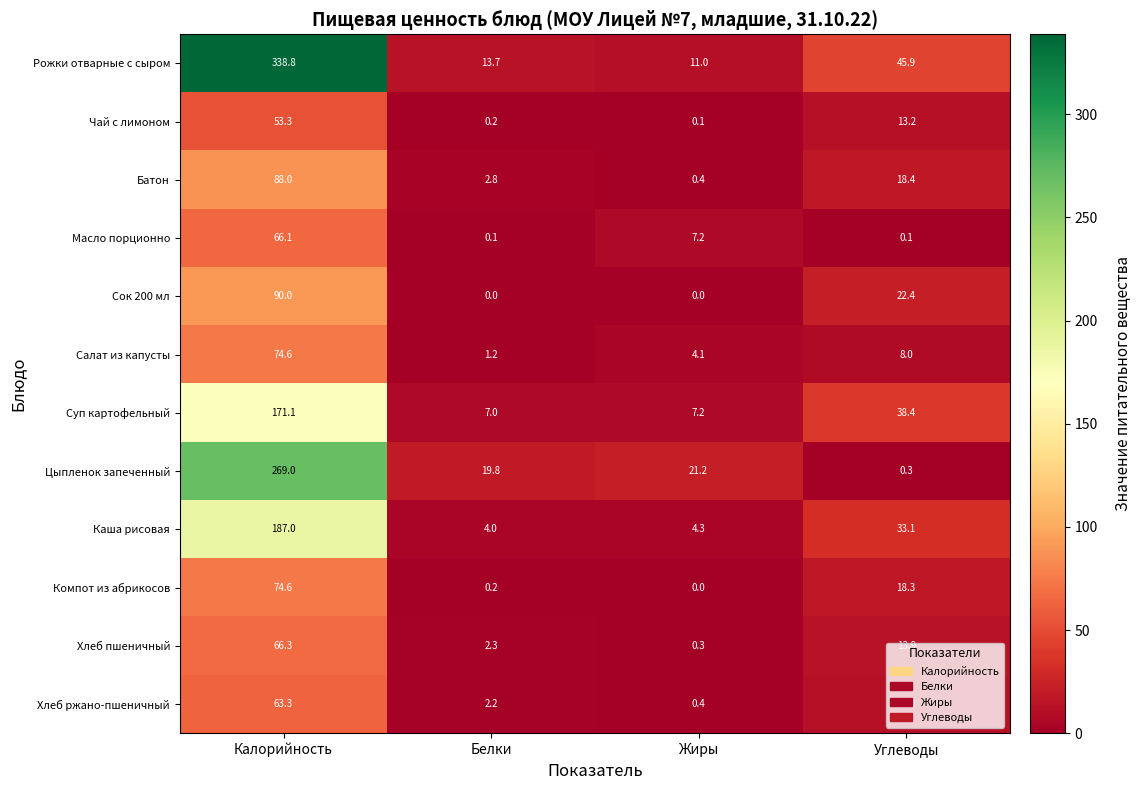

Between Белки and Углеводы, which series saw the biggest shift?

Рожки отварные с сыром